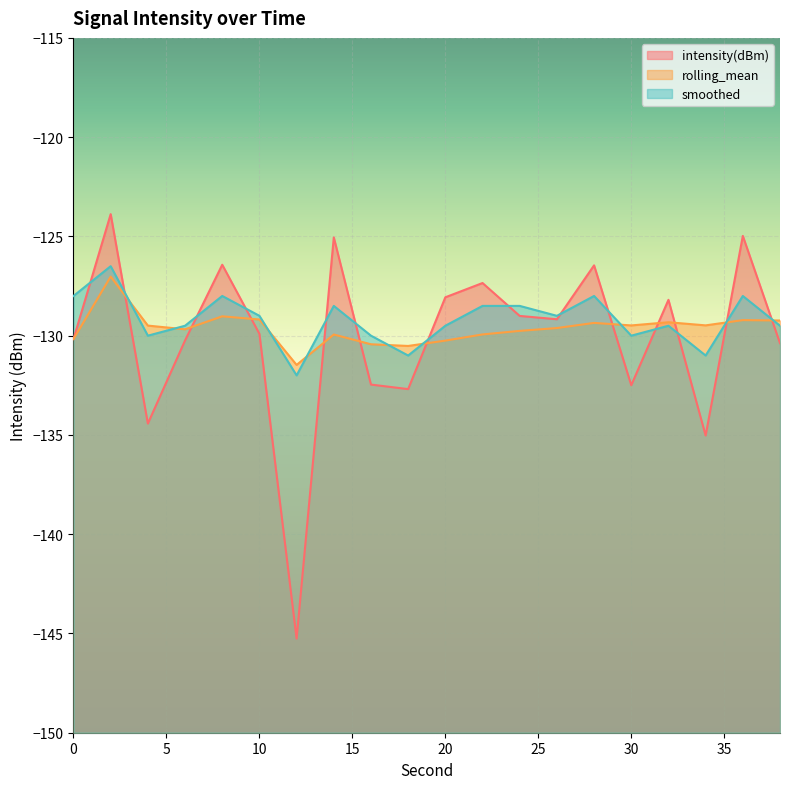

Rank the series by their average value, from lowest to highest.

intensity(dBm), rolling_mean, smoothed